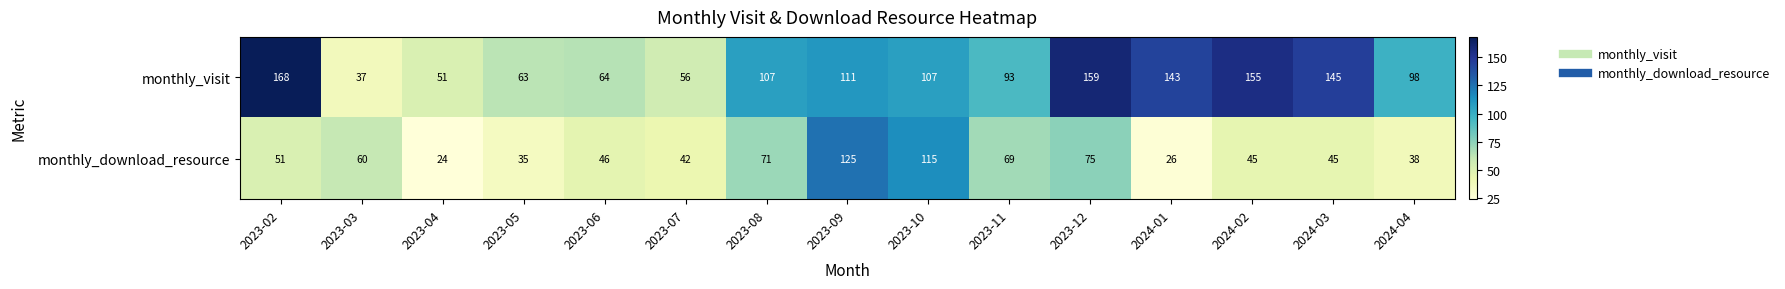

What is the average value of the monthly_download_resource series?

58